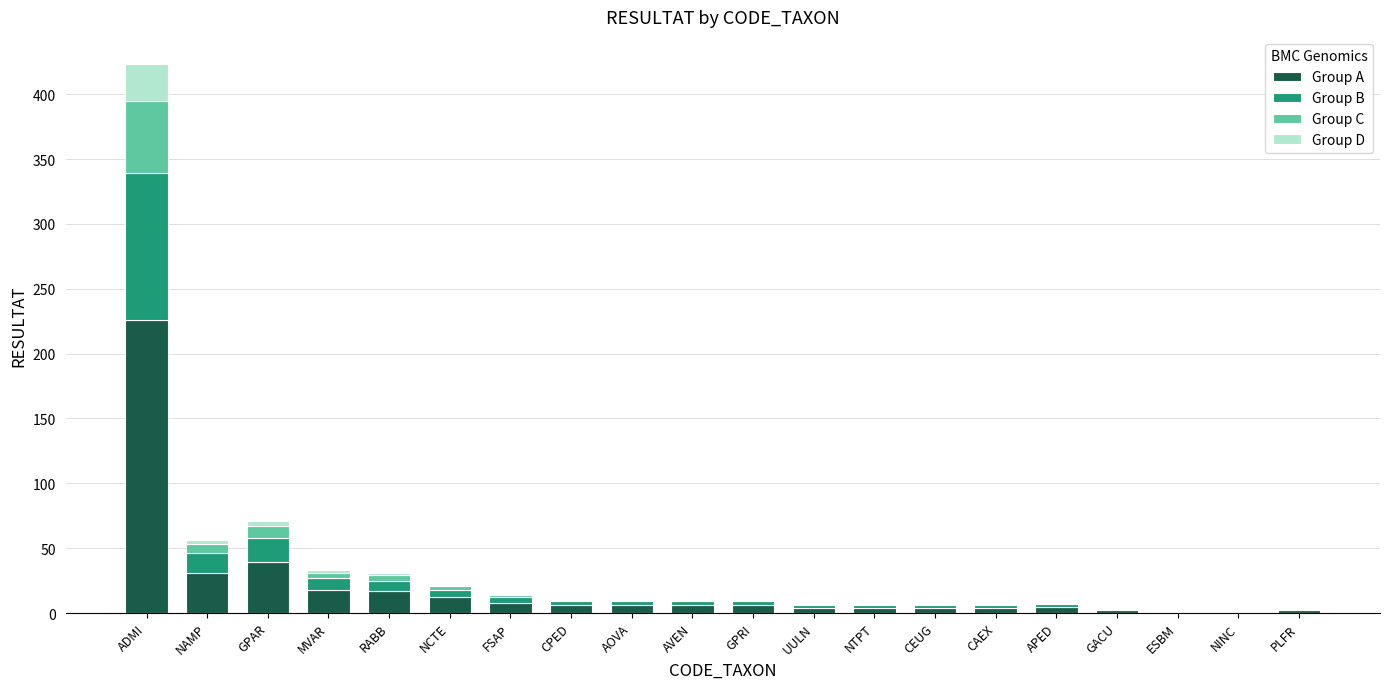

At which label does Group A reach its peak?

ADMI